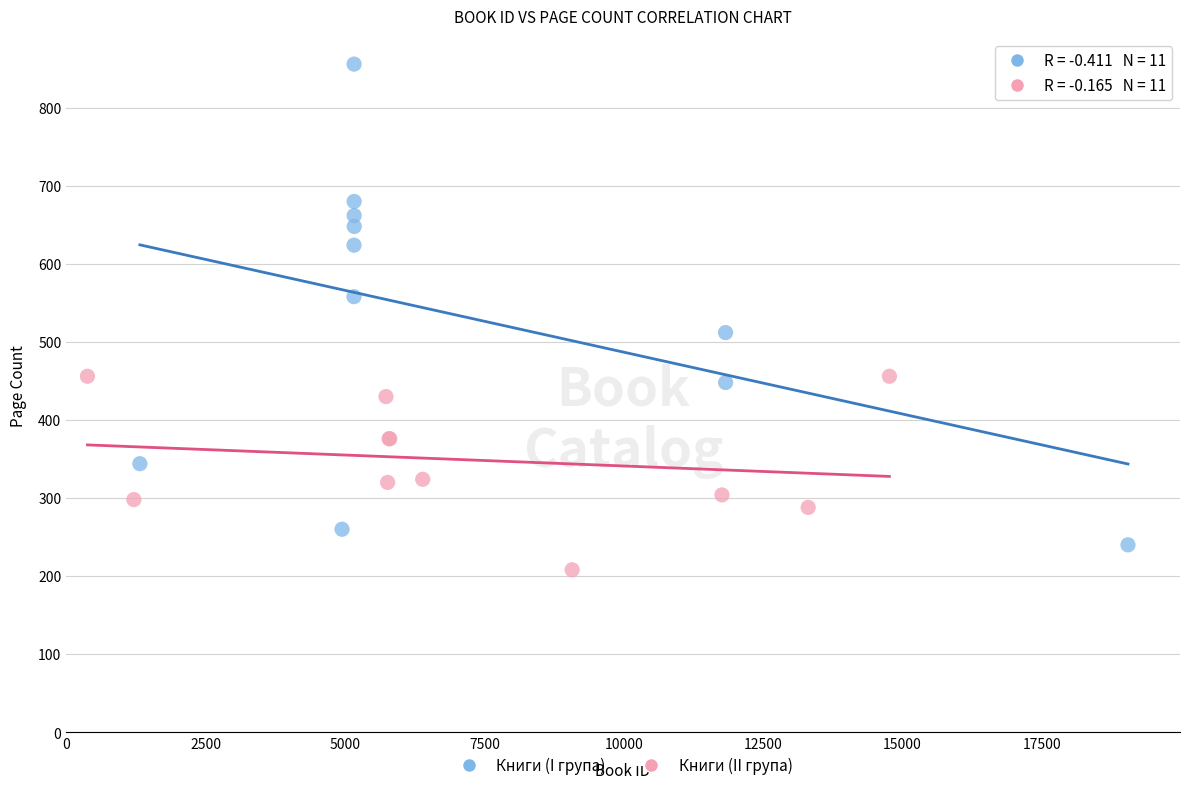

What are all the series names shown in the legend?

Книги (I група), Книги (II група)